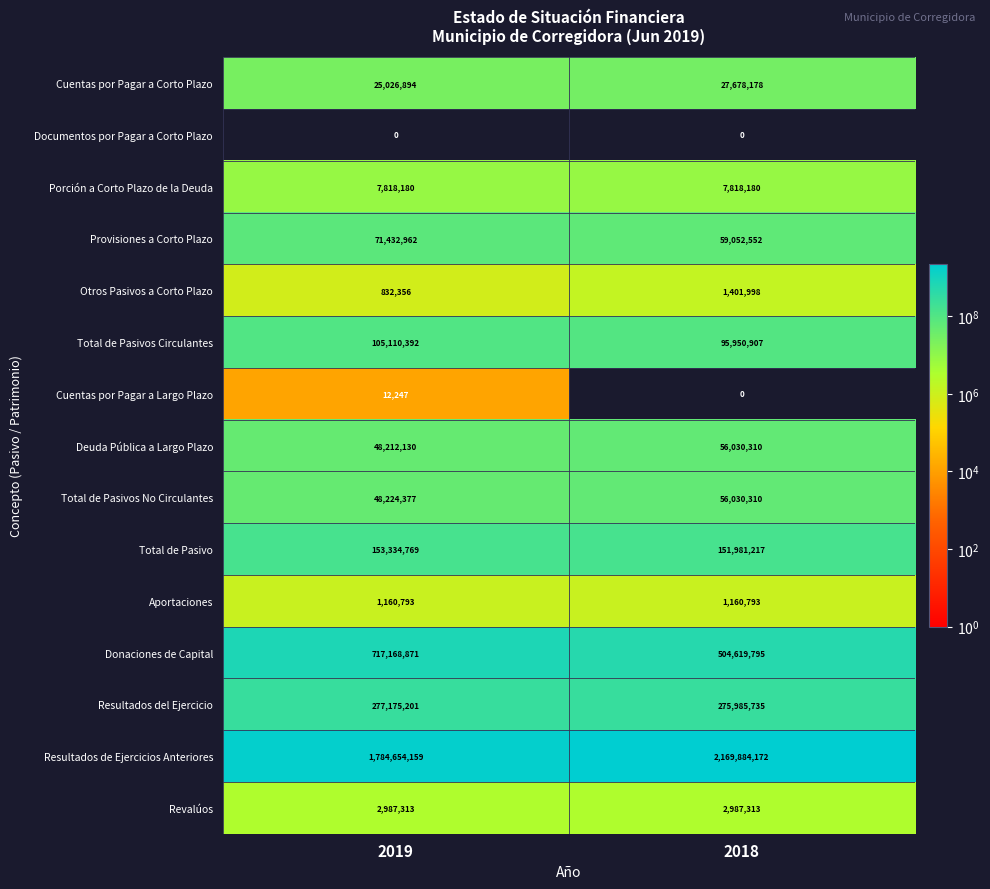

The Provisiones a Corto Plazo series shows 59052552 at 2018. True or false?

True